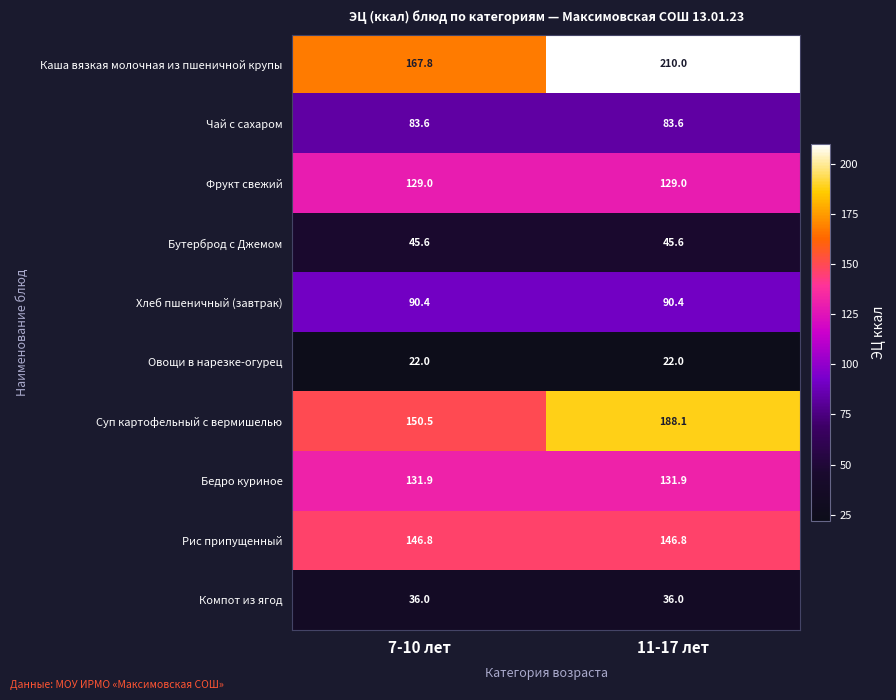

Which series changed the most between 7-10 лет and 11-17 лет?

Каша вязкая молочная из пшеничной крупы